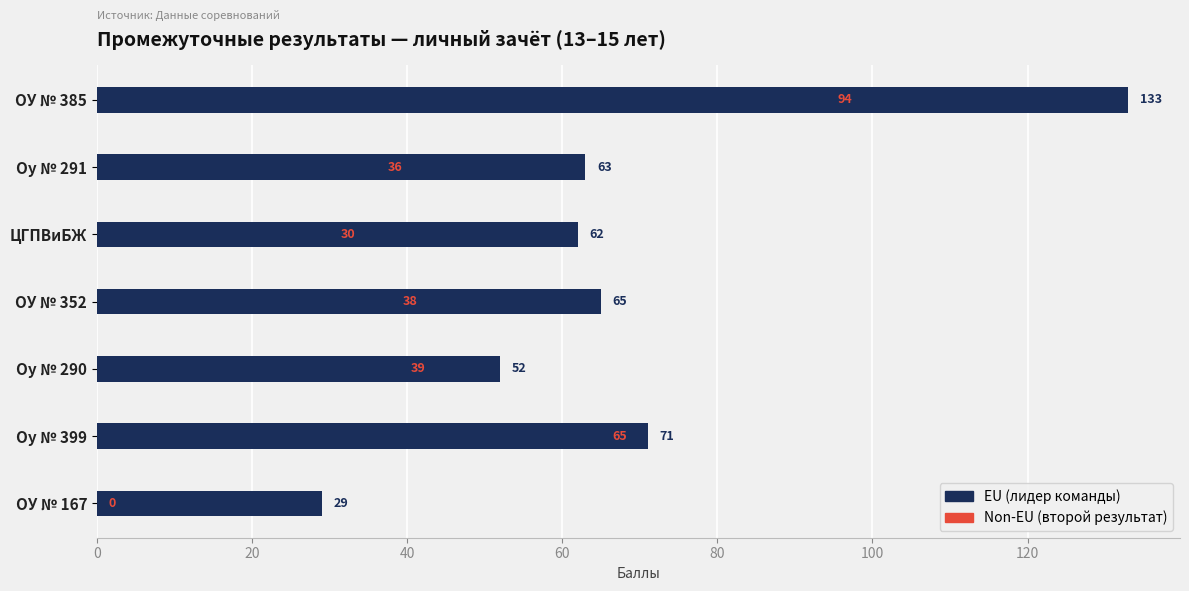

What is the highest value of the Non-EU series?

94